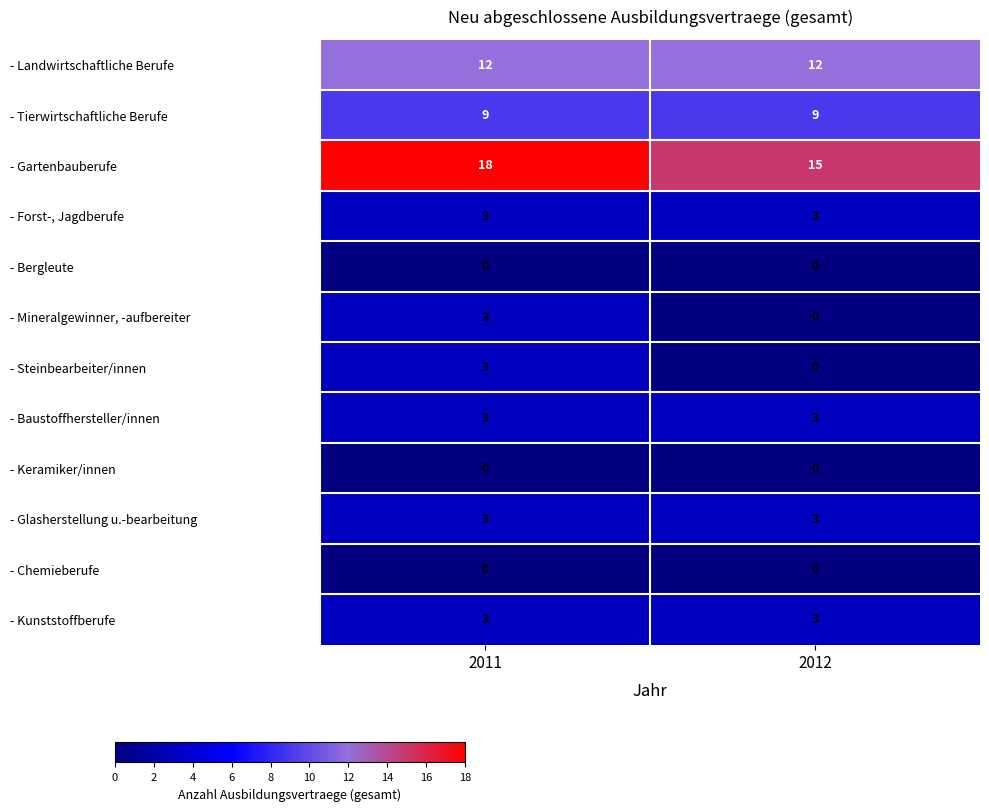

Reading left to right, extract all data points from this chart.

- Landwirtschaftliche Berufe: 12	12
- Tierwirtschaftliche Berufe: 9	9
- Gartenbauberufe: 18	15
- Forst-, Jagdberufe: 3	3
- Bergleute: 0	0
- Mineralgewinner, -aufbereiter: 3	0
- Steinbearbeiter/innen: 3	0
- Baustoffhersteller/innen: 3	3
- Keramiker/innen: 0	0
- Glasherstellung u.-bearbeitung: 3	3
- Chemieberufe: 0	0
- Kunststoffberufe: 3	3